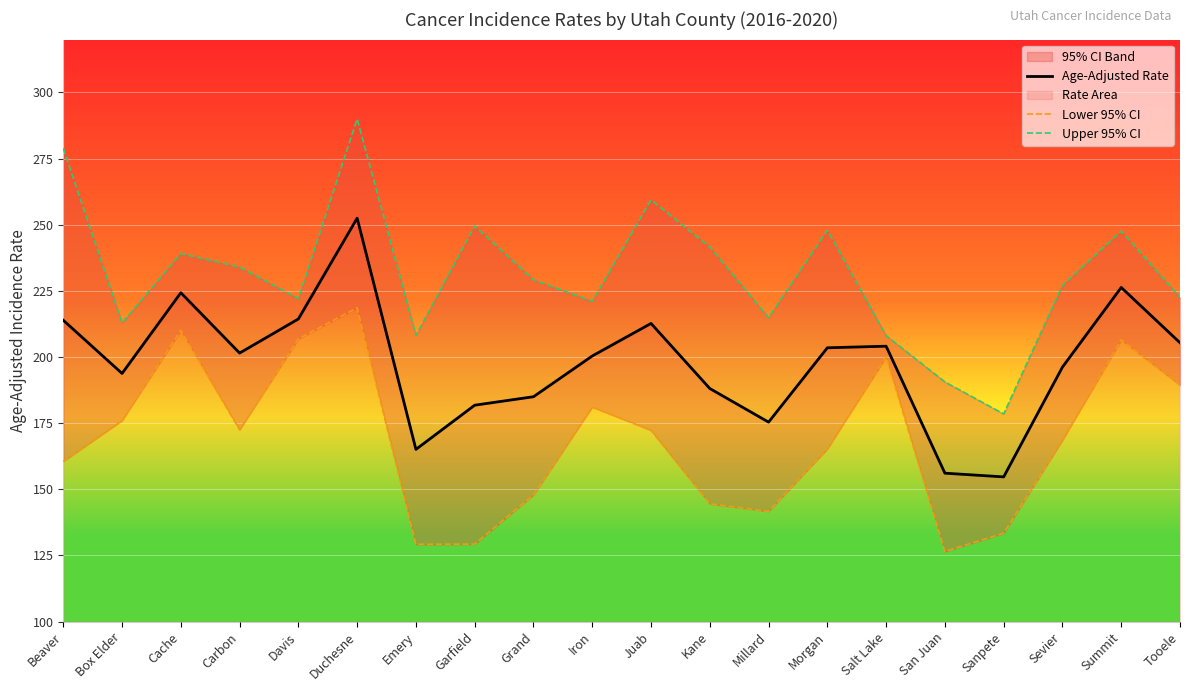

What is the total value across all series at Juab?

644.4